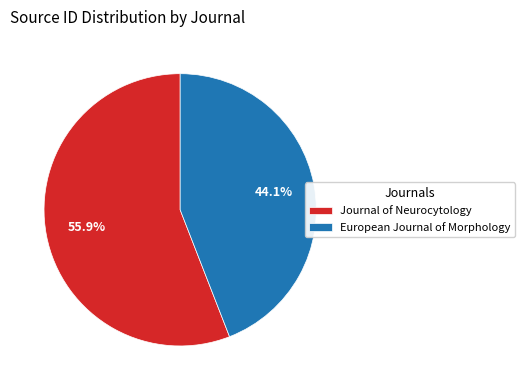

To the nearest percent, what percentage of the pie is European Journal of Morphology?

44%